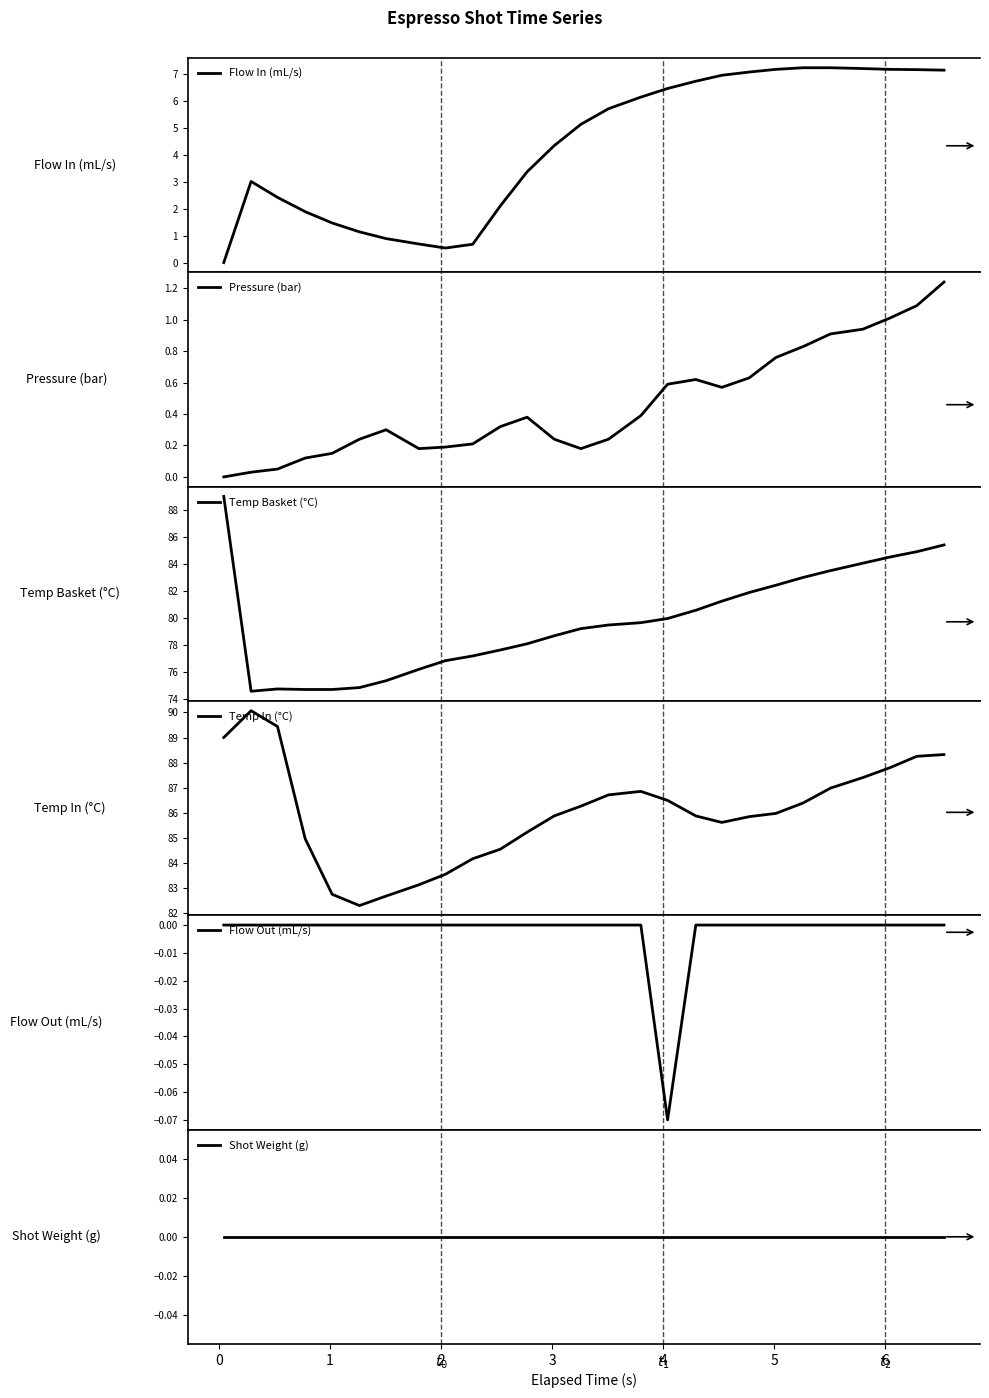

What is the sum of all Temp Basket (°C) values?

2152.6